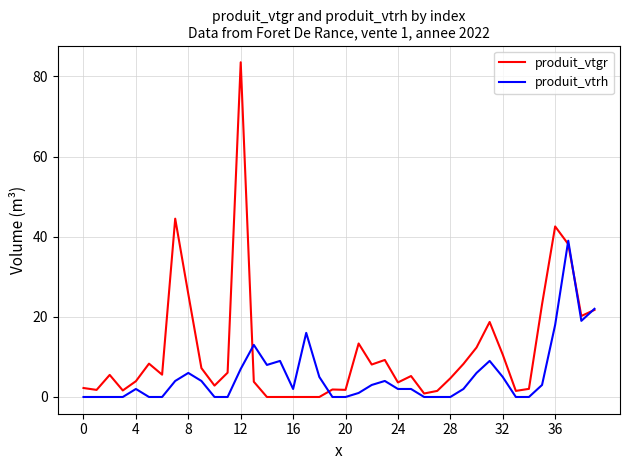

Which series has the largest range (max minus min)?

produit_vtgr